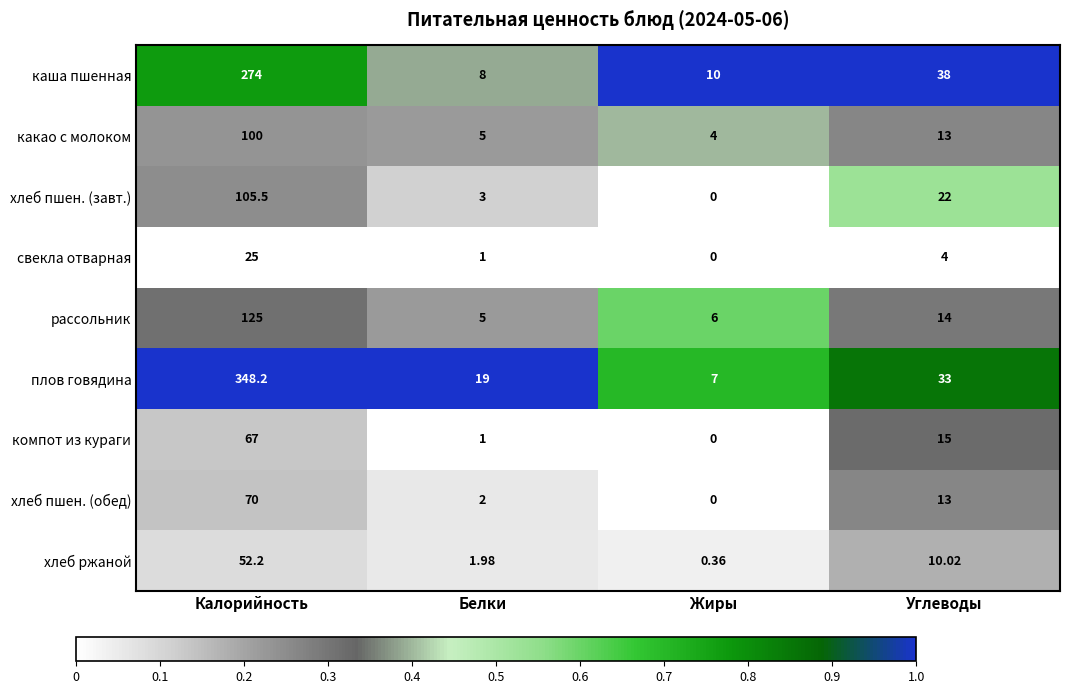

Which series has the largest total across all categories?

плов говядина